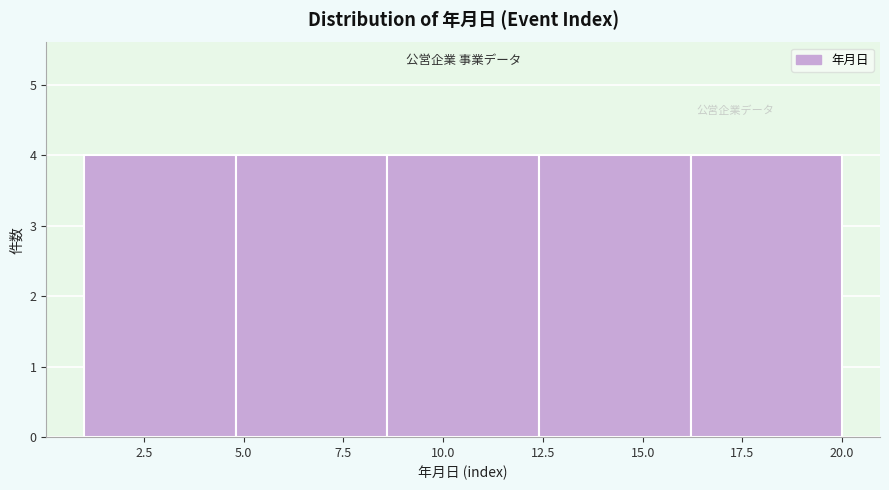

Reading left to right, list every bar in this chart as the range it spans on the x-axis followed by its height. Neither the bar edges nor the heights are printed on the chart, so give them approximately, as read against the axes.

1.0 to 4.8: 4
4.8 to 8.6: 4
8.6 to 12.4: 4
12.4 to 16.2: 4
16.2 to 20.0: 4